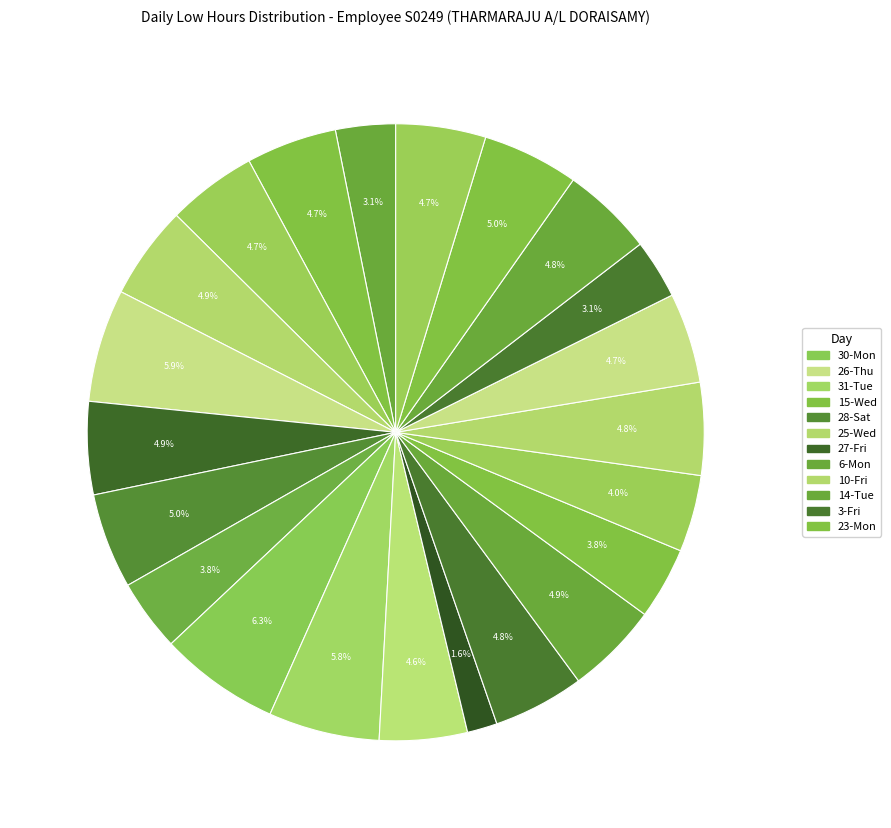

How many segments does this pie chart have?

22